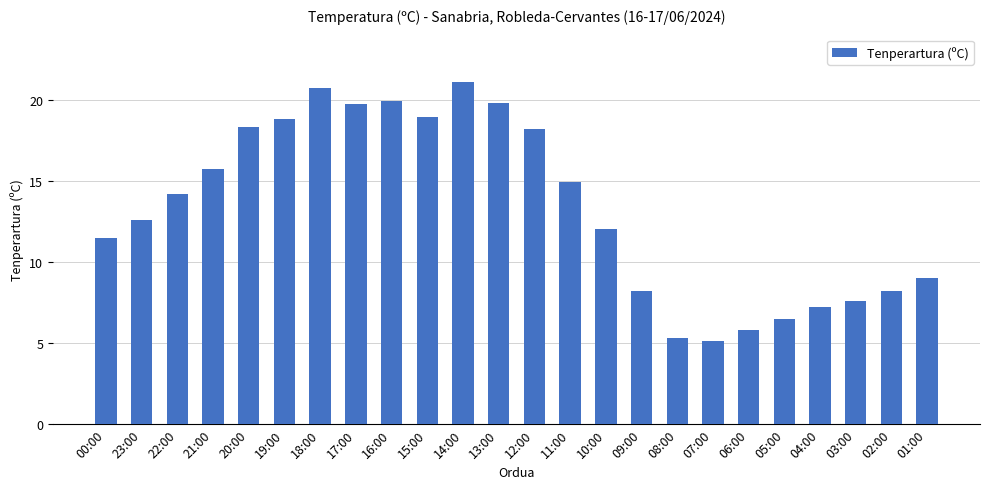

What is the ratio of the value at 11:00 to the value at 10:00?

1.2